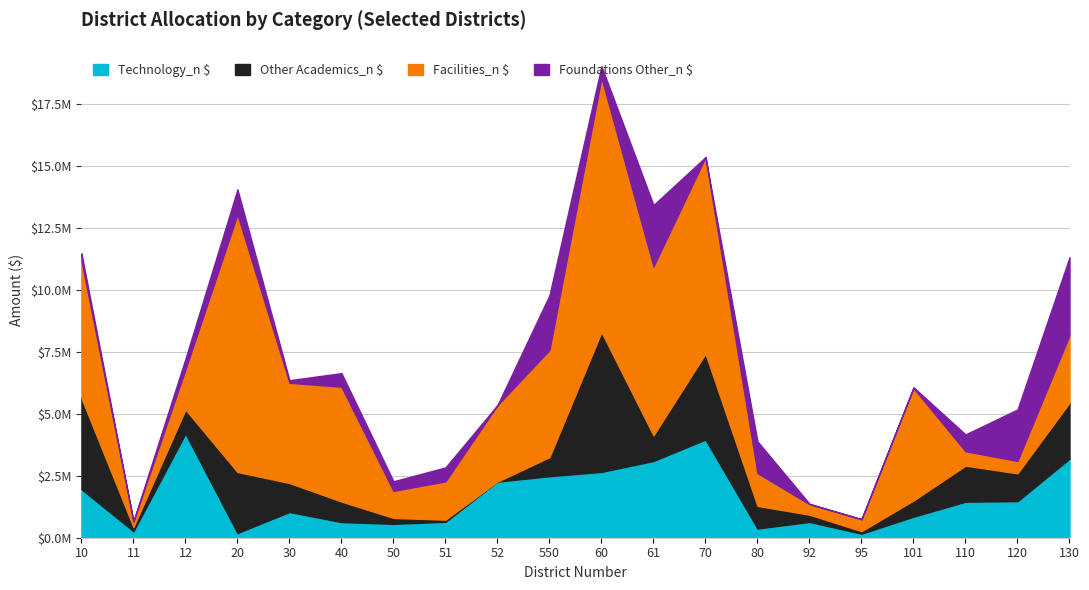

Rank the series by their maximum value, from lowest to highest.

Foundations Other_n $, Technology_n $, Other Academics_n $, Facilities_n $